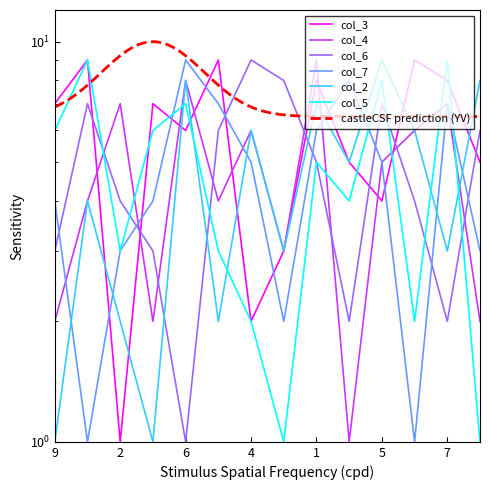

What is the spread (max minus min) of values at 1?

4